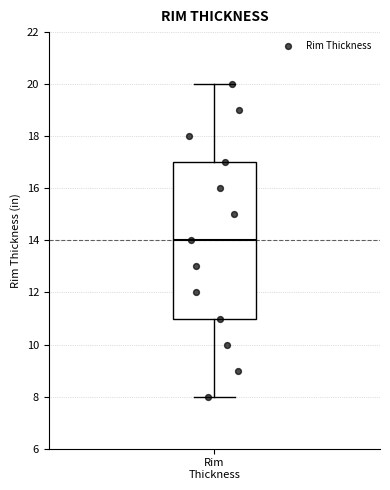

Where does the median line of the box for Rim Thickness sit on the y-axis? The values are not printed on the chart, so give them approximately, as read against the axis.

14